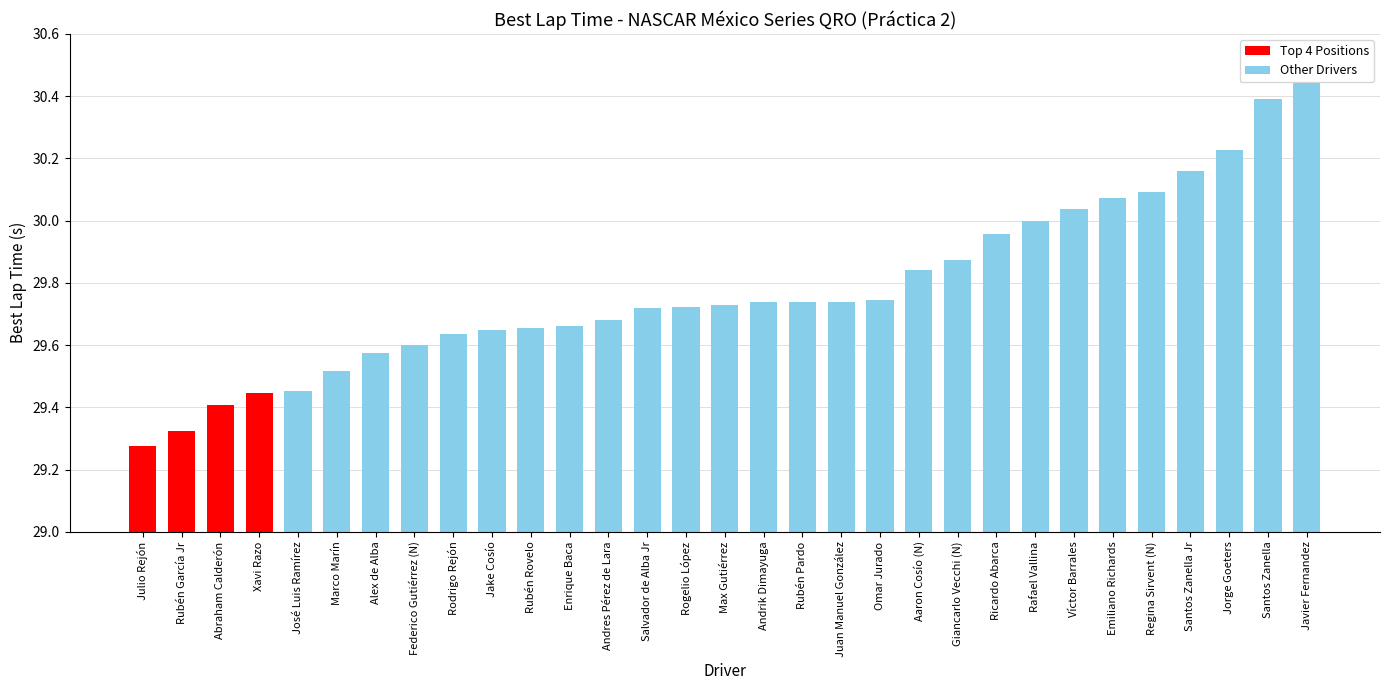

What is the label of the 9th bar from the left?

Rodrigo Rejón